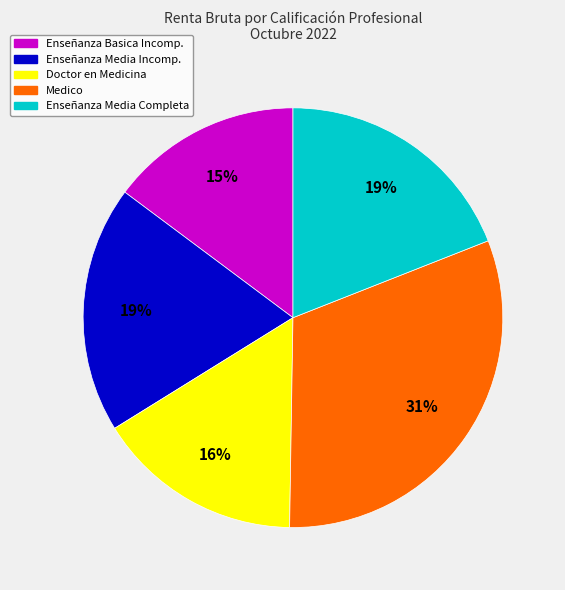

How many segments does this pie chart have?

5